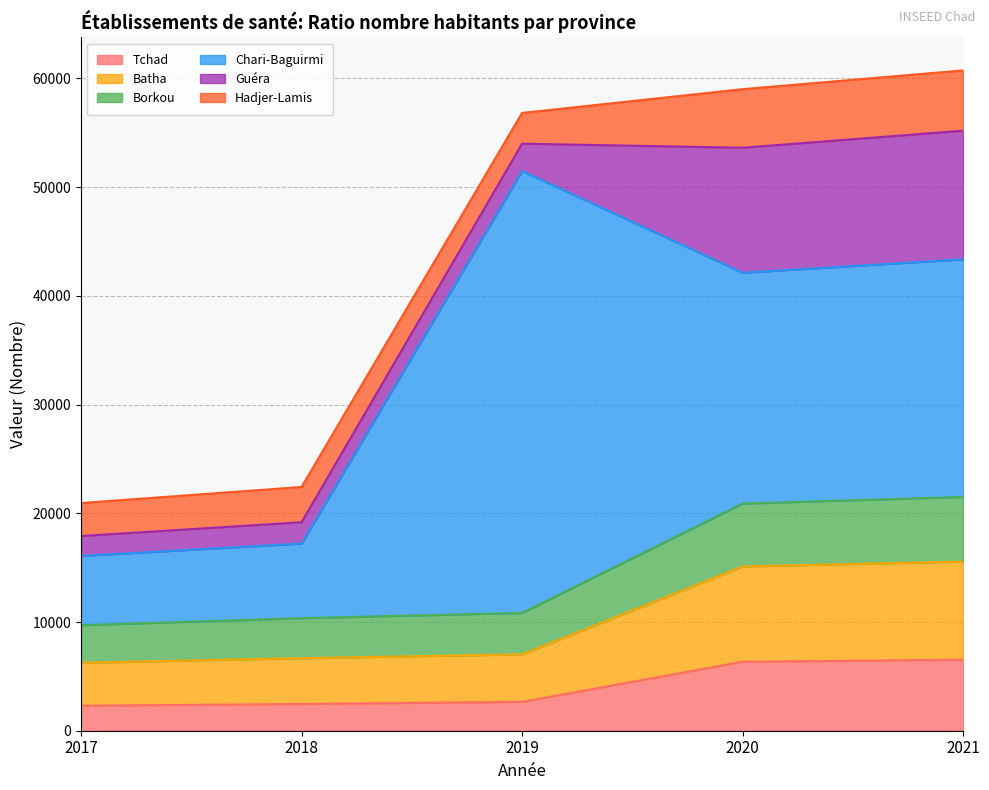

What is the minimum value for Tchad?

2299